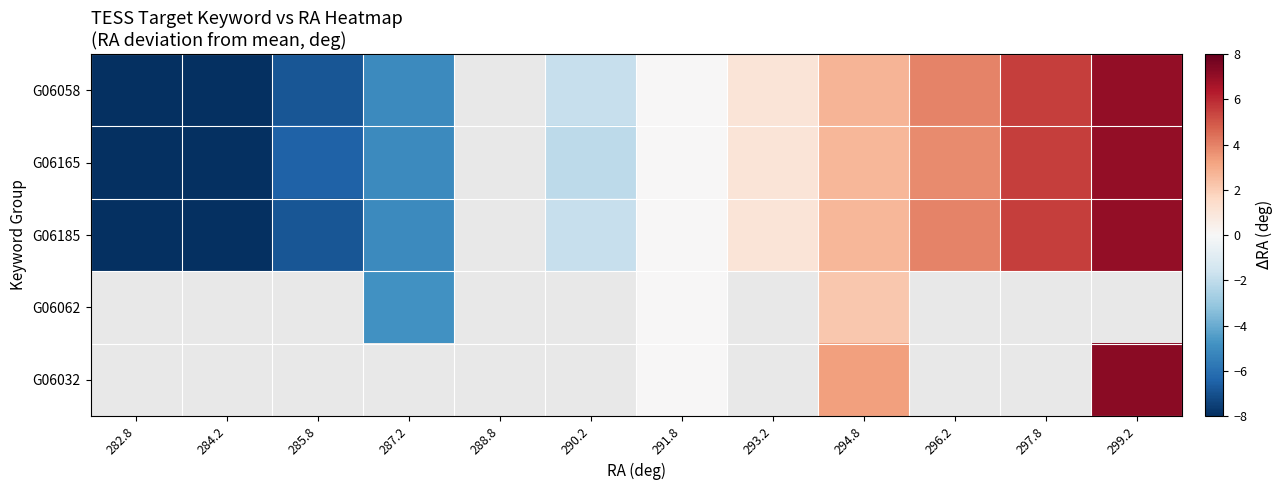

At which category does the chart reach its peak across all series?

299.2